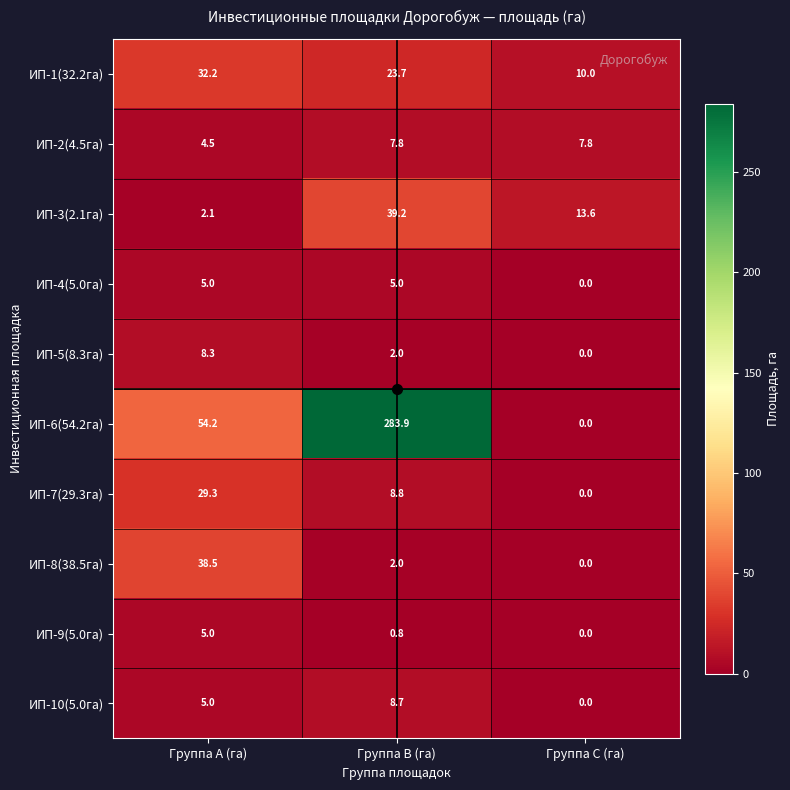

At which category is the sum across all series the highest?

Группа B (га)